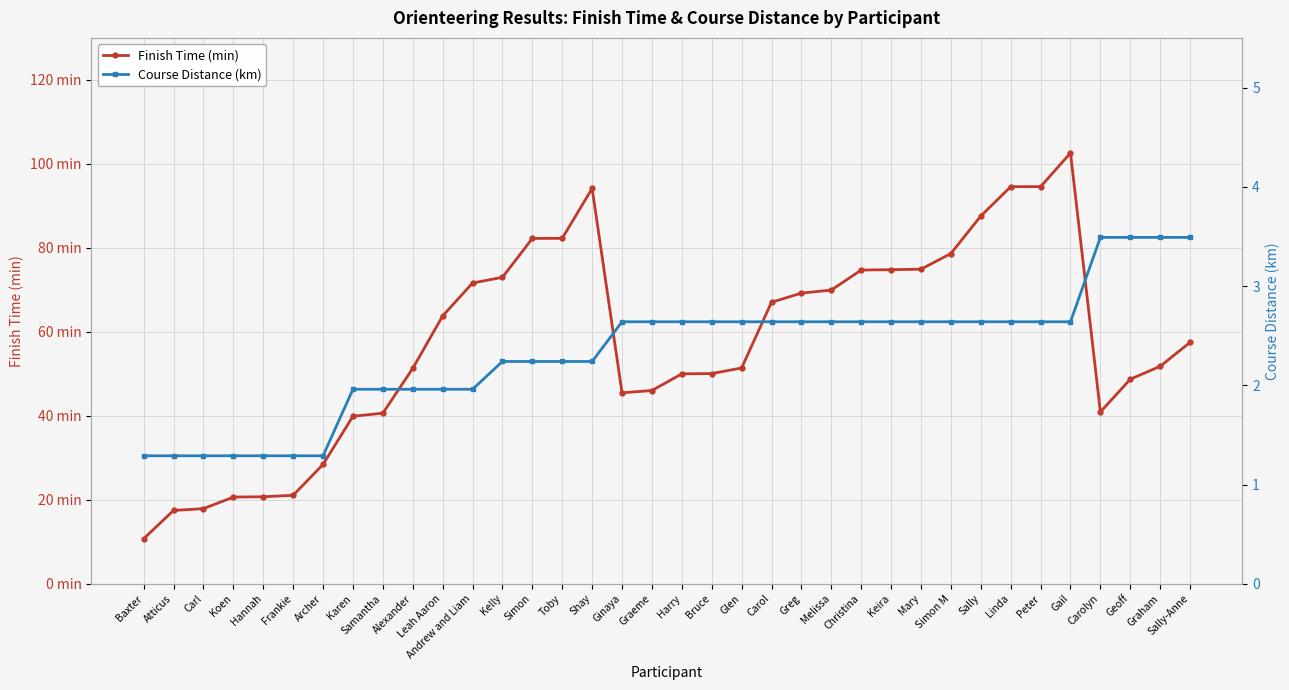

What is the label of the 8th point from the right?

Sally